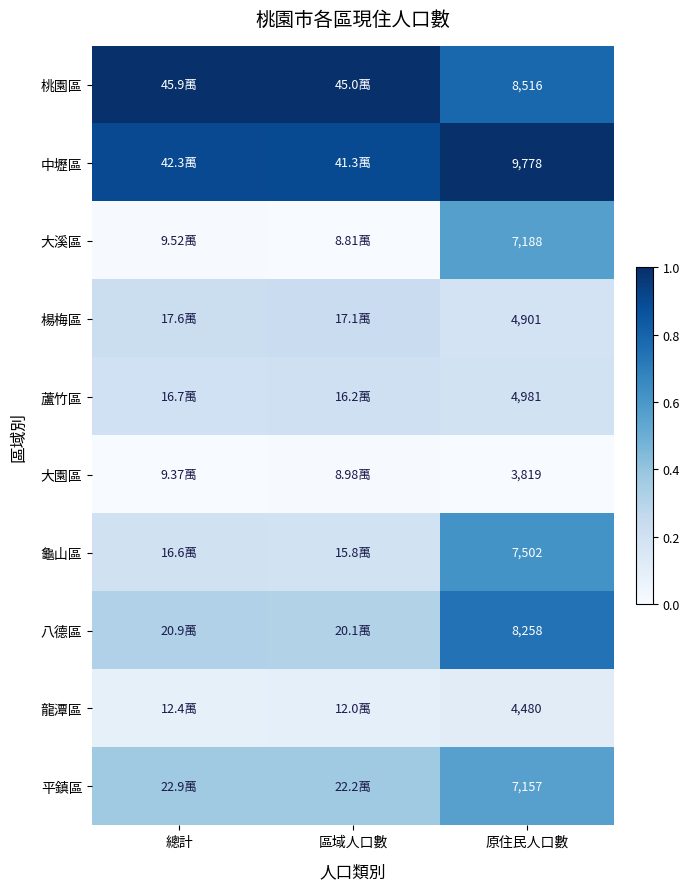

How many data points does each series have?

3